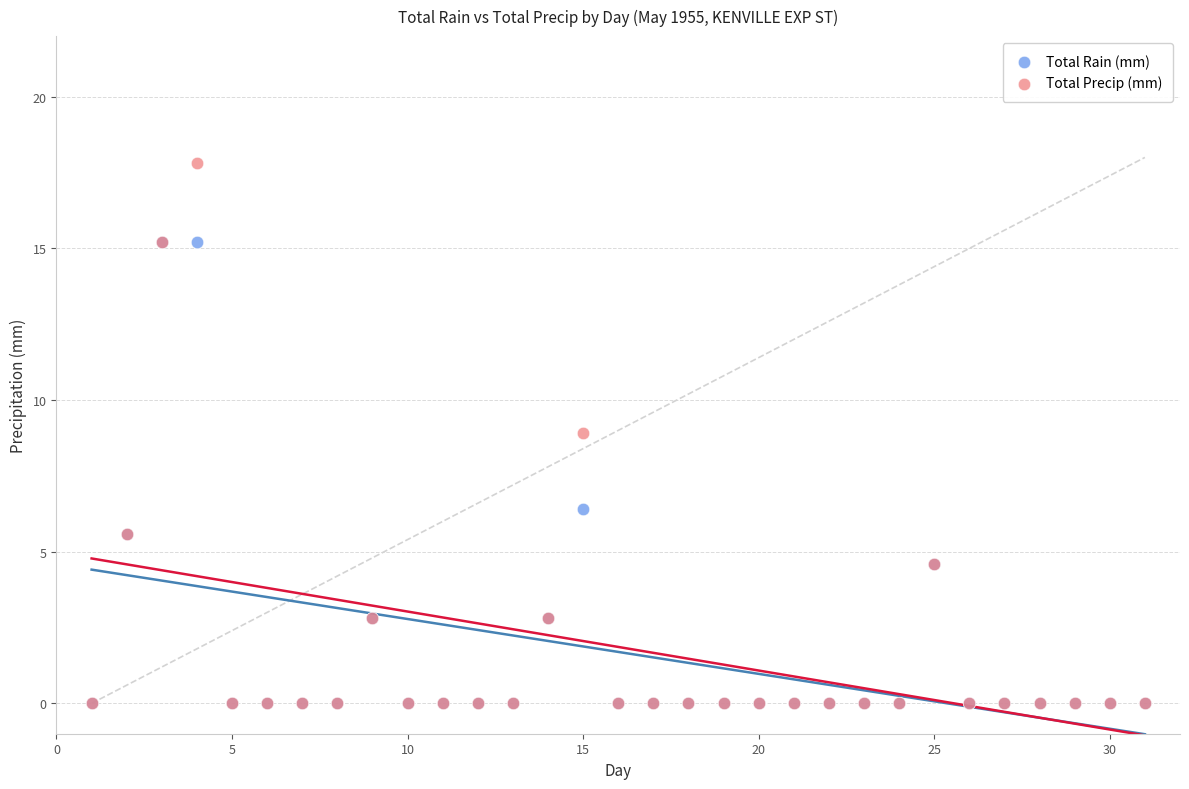

Which series has the widest spread of Y values?

Total Precip (mm)